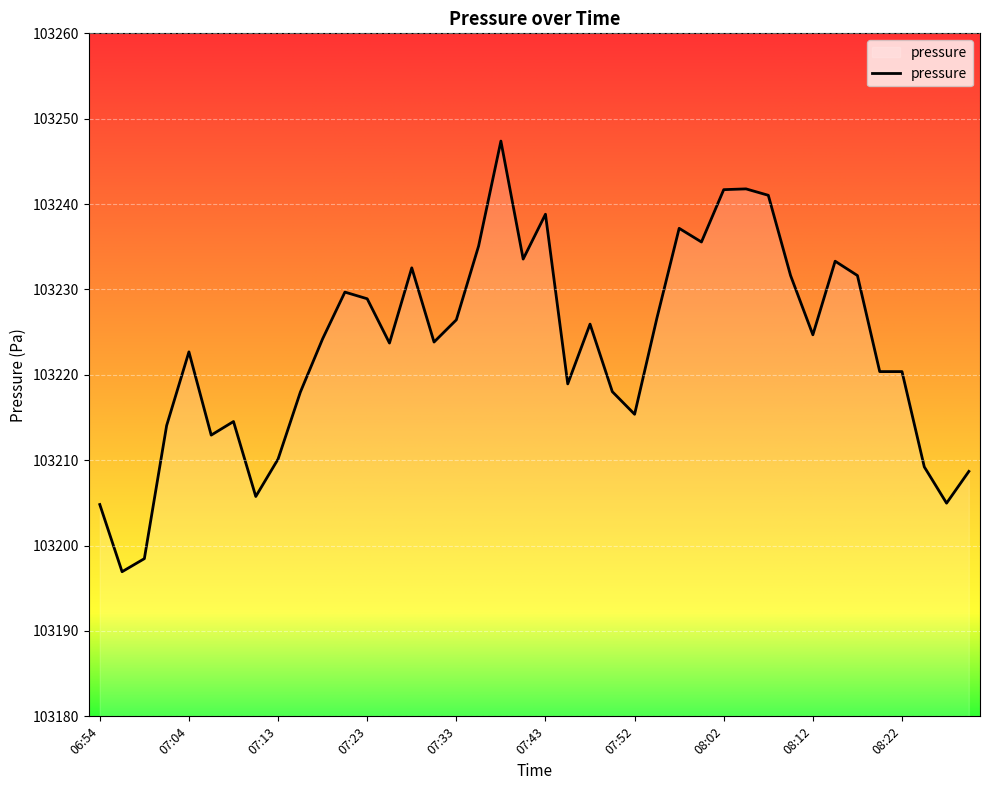

What is the greatest value displayed?

103247.4